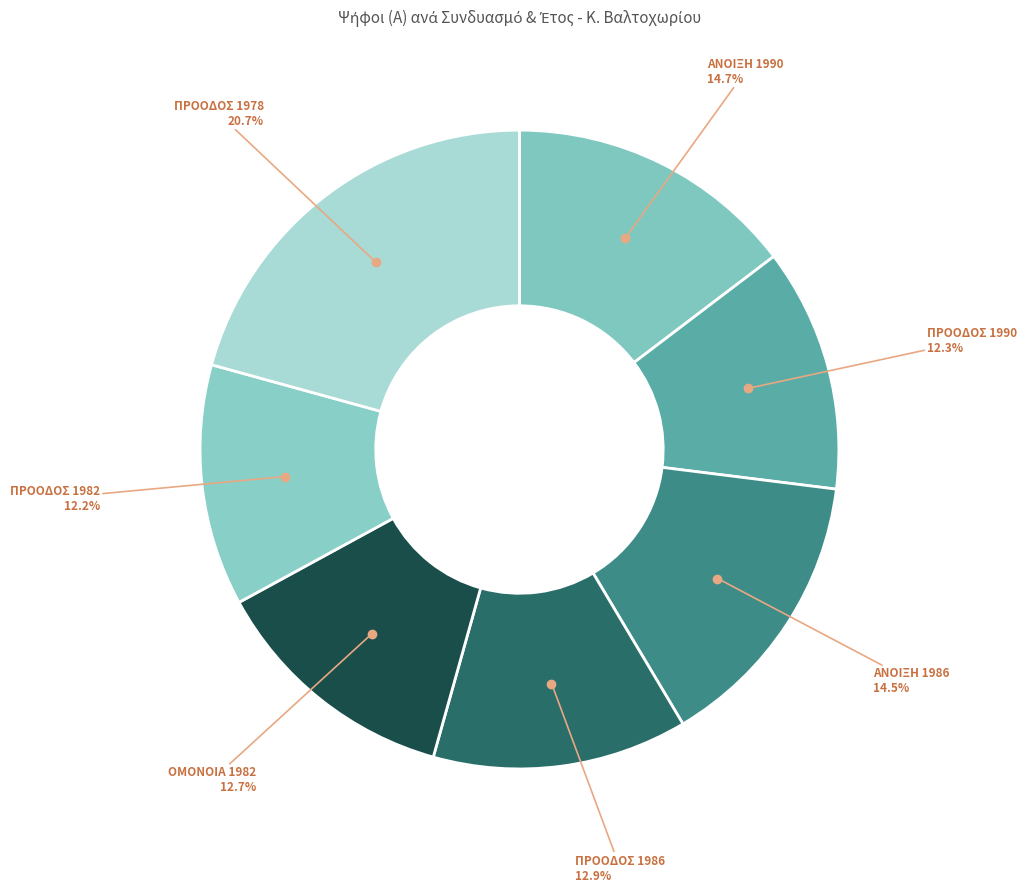

What is the ratio of the value at ΠΡΟΟΔΟΣ 1982 to the value at ΠΡΟΟΔΟΣ 1986?

0.9